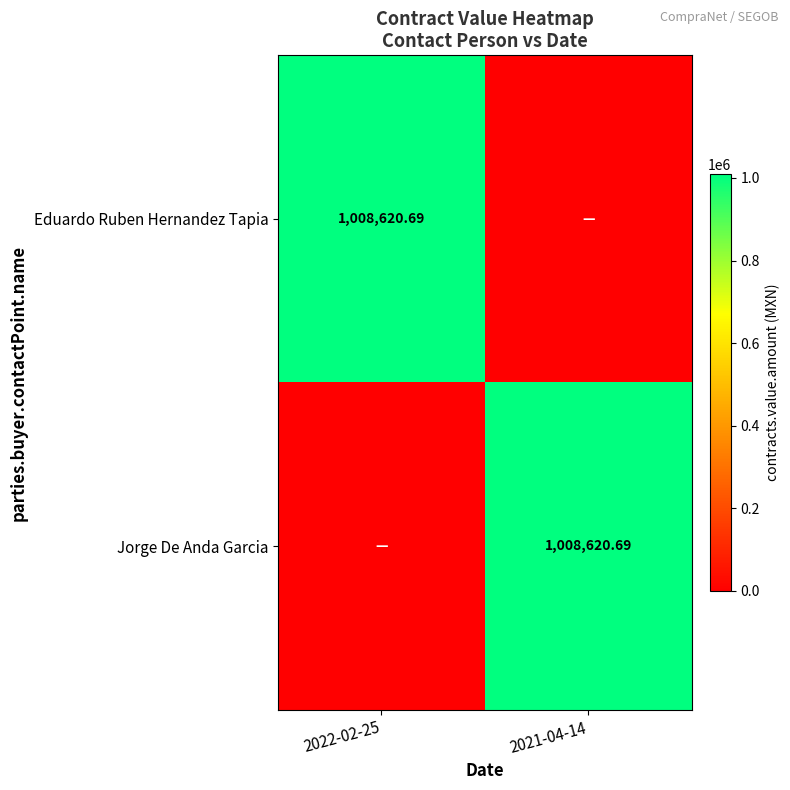

Is it true that Eduardo Ruben Hernandez Tapia equals 1008620.7 at 2022-02-25?

True